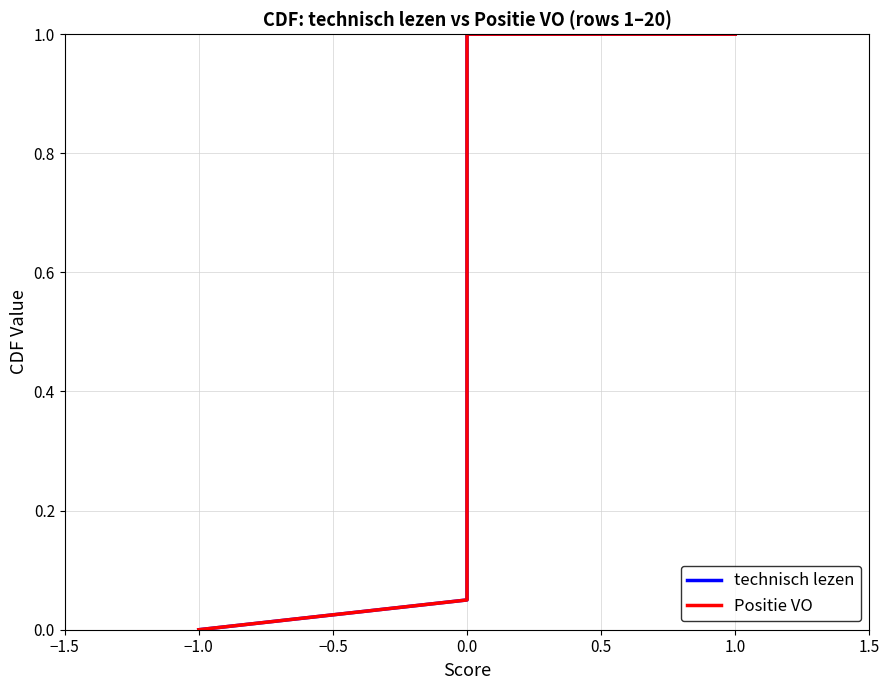

What is the value of the Positie VO point at the 9th from the left?

0.4